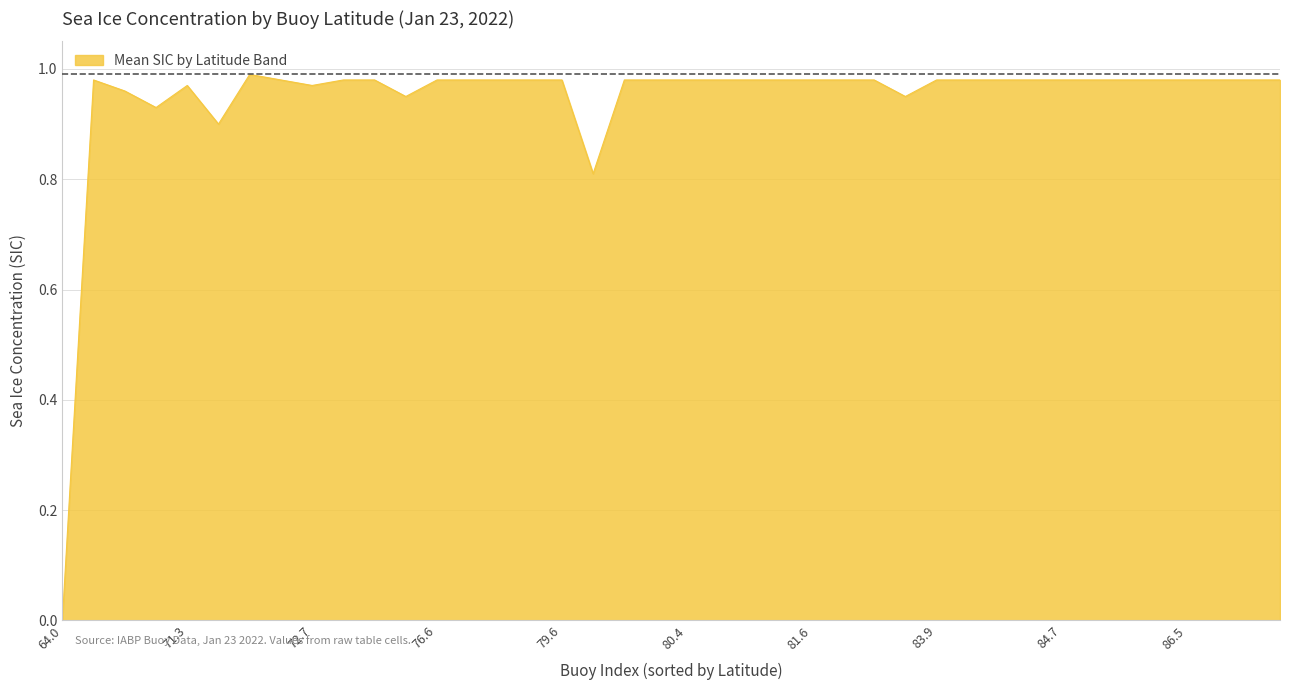

List the labels in order of value, largest first.

24, 2, 4, 7, 8, 9, 11, 12, 13, 14, 15, 16, 19, 20, 21, 22, 23, 25, 26, 27, 28, 29, 30, 31, 32, 33, 35, 36, 37, 38, 39, 0, 10, 1, 5, 17, 18, 3, 34, 6